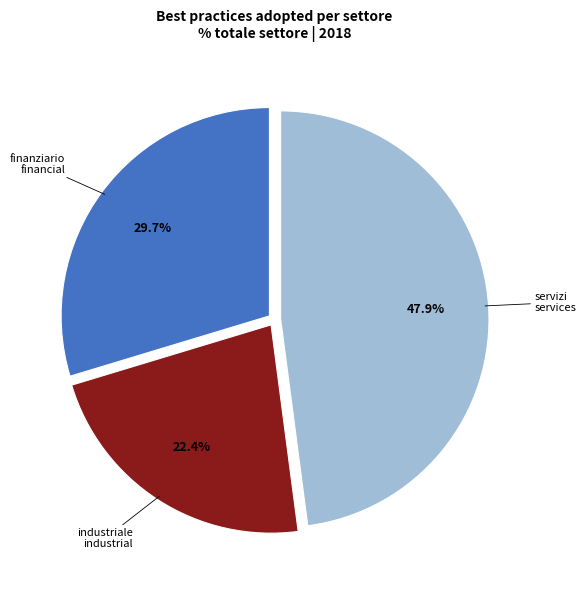

Which has a higher value, servizi services or industriale industrial?

servizi services